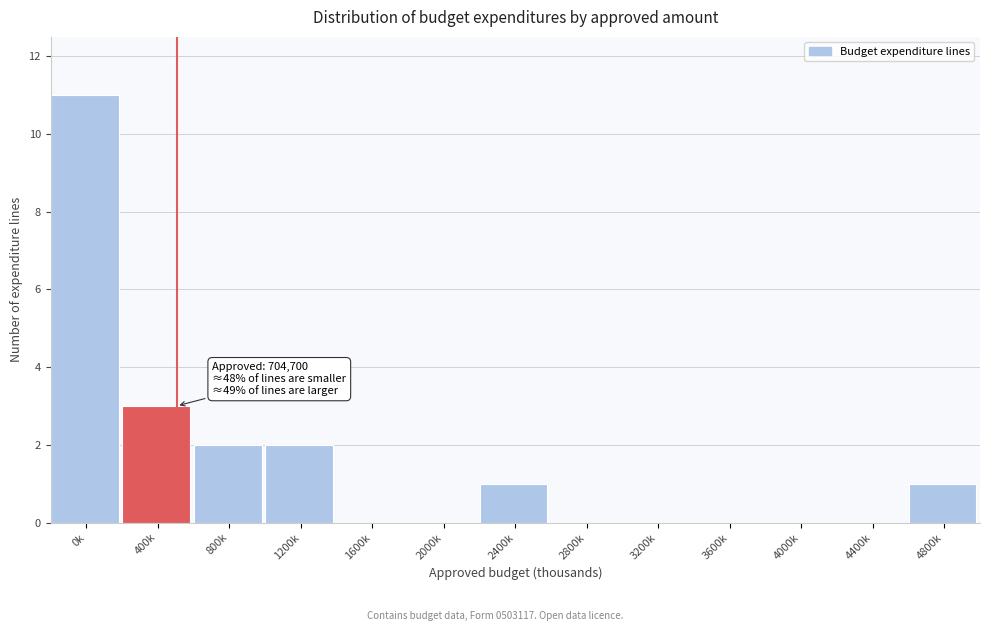

Reading right to left, what are all the values shown in this chart?

4800k=1	4400k=0	4000k=0	3600k=0	3200k=0	2800k=0	2400k=1	2000k=0	1600k=0	1200k=2	800k=2	400k=3	0k=11